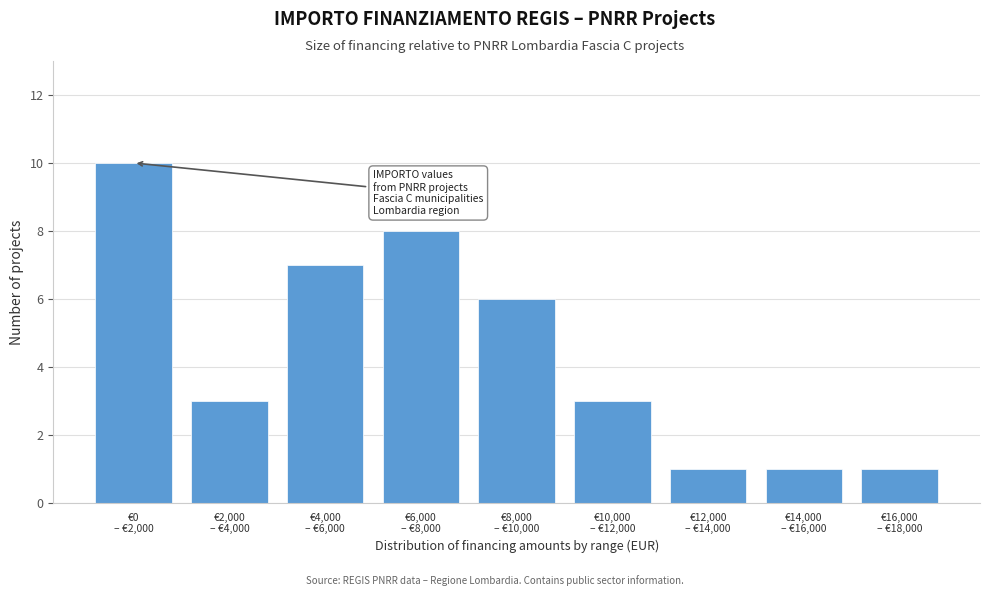

What is the sum of all values?

40